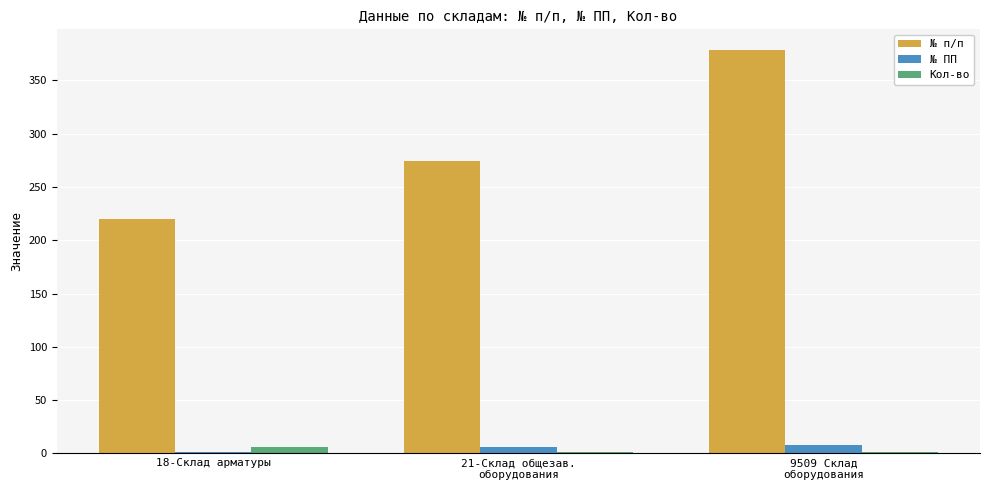

What are all the series names shown in the legend?

№ п/п, № ПП, Кол-во